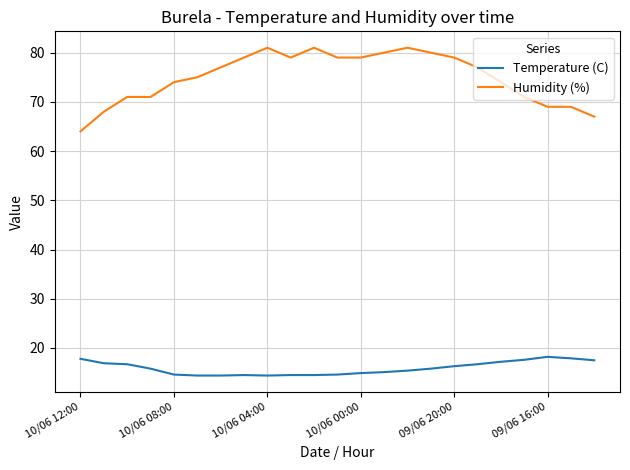

What is the difference between the maximum and second lowest values in the Humidity (%) series?

14.0